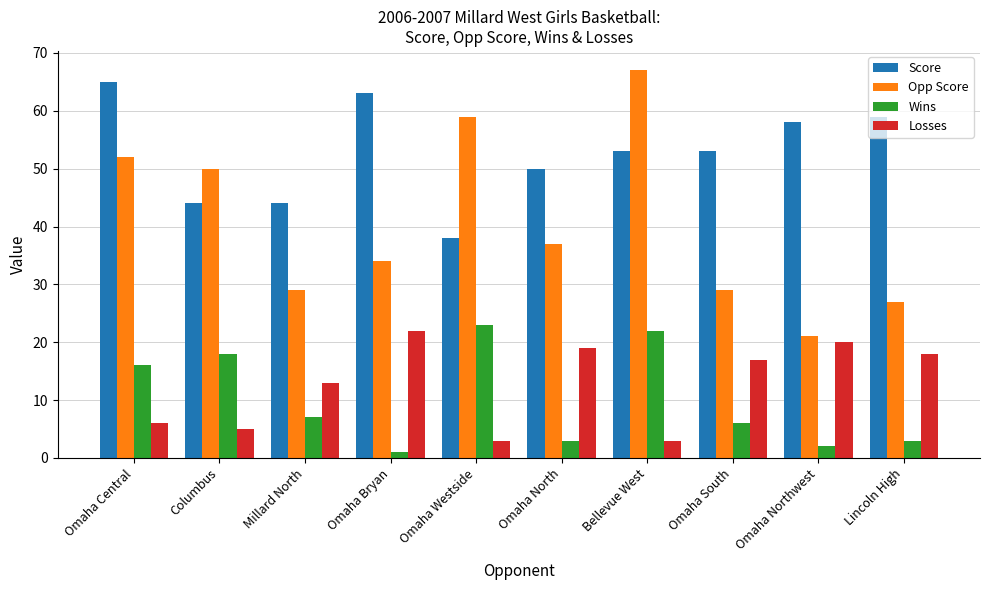

The Opp Score series shows 29 at Omaha South. True or false?

True